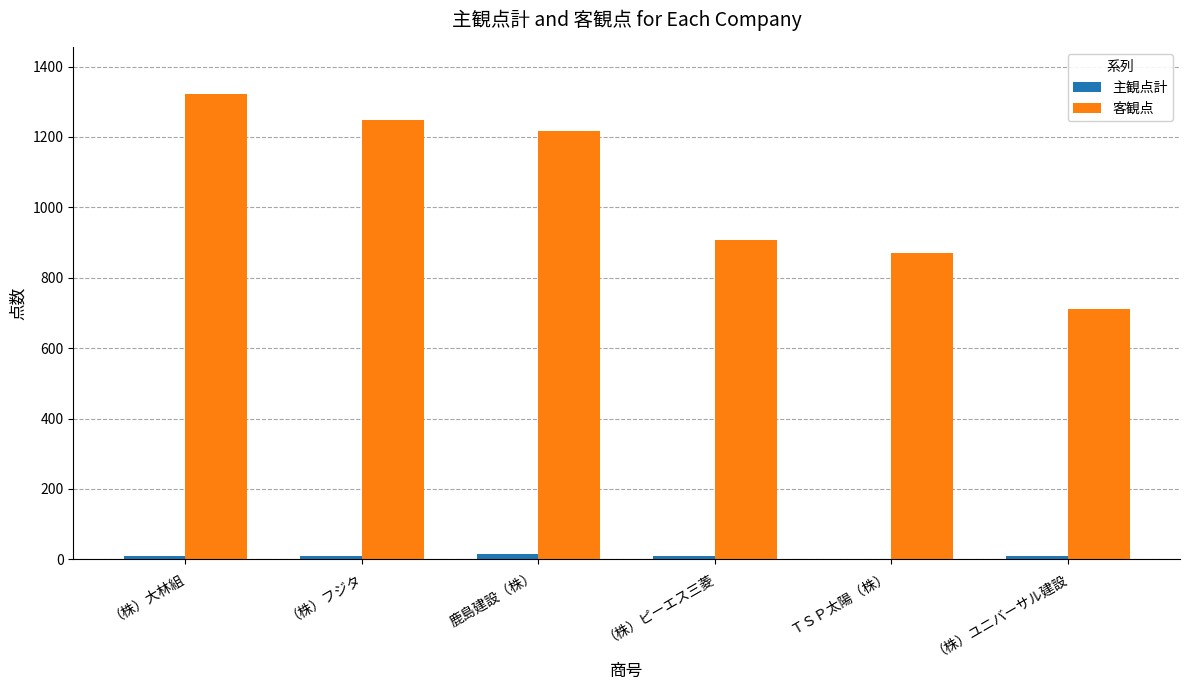

Between （株）フジタ and （株）ユニバーサル建設, which series saw the biggest shift?

客観点